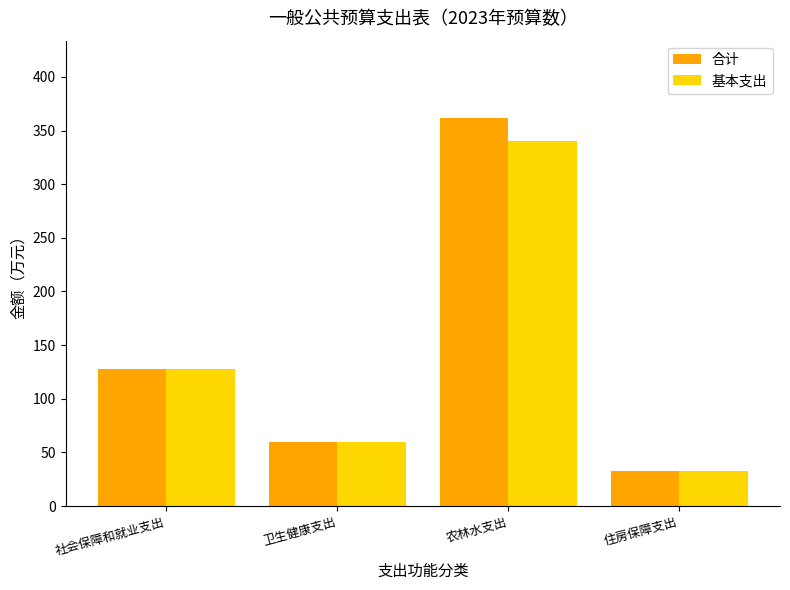

List the labels in order of 合计 value, largest first.

农林水支出, 社会保障和就业支出, 卫生健康支出, 住房保障支出